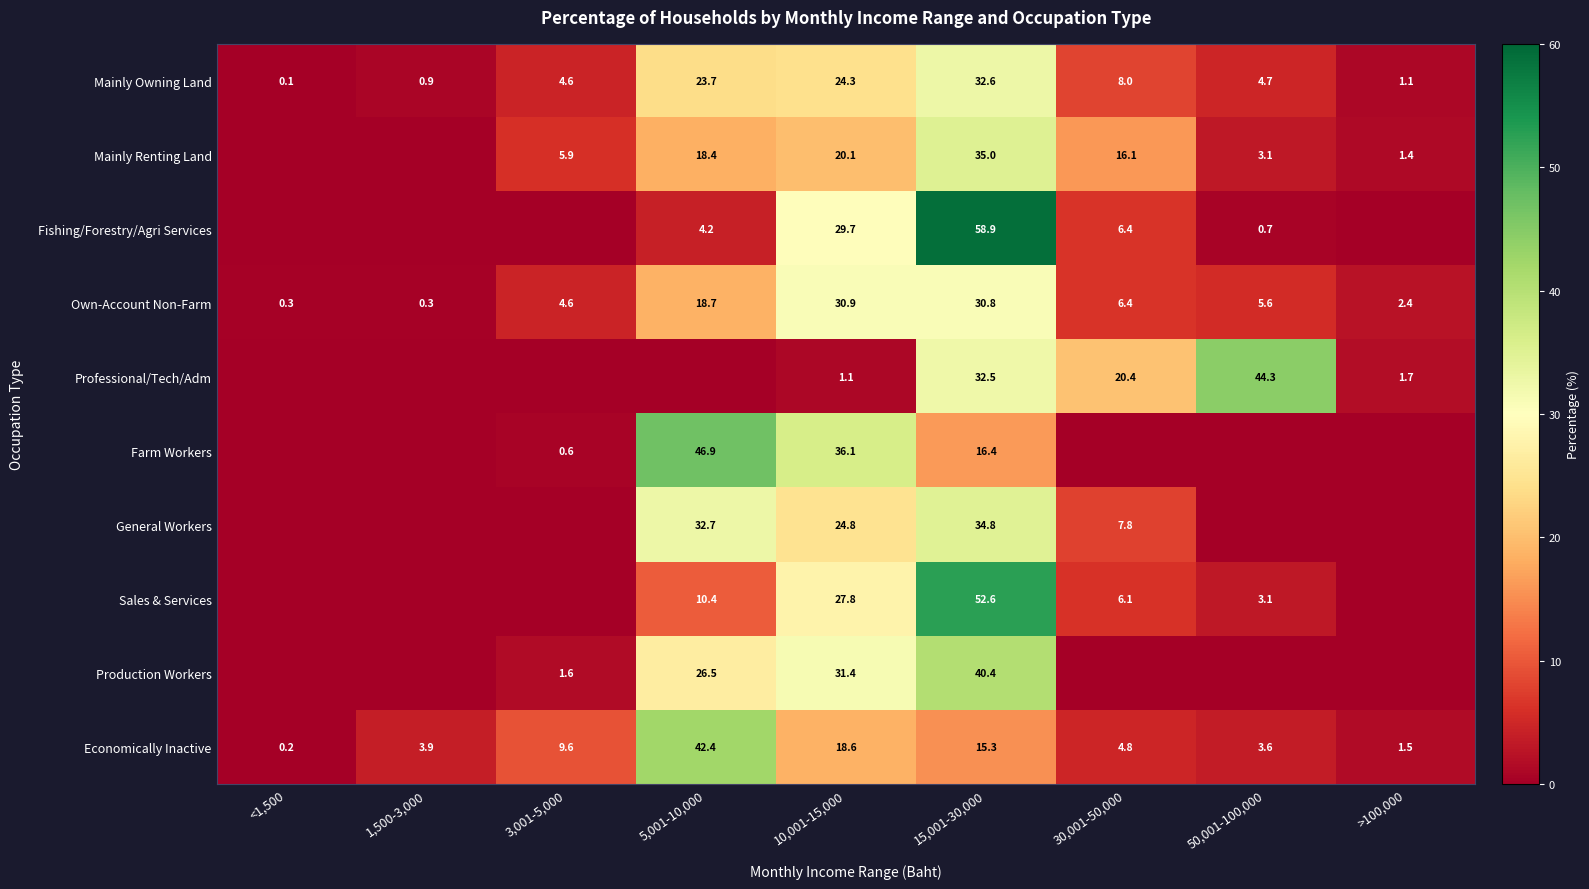

What is the difference between the highest and lowest values at 1,500-3,000?

3.9